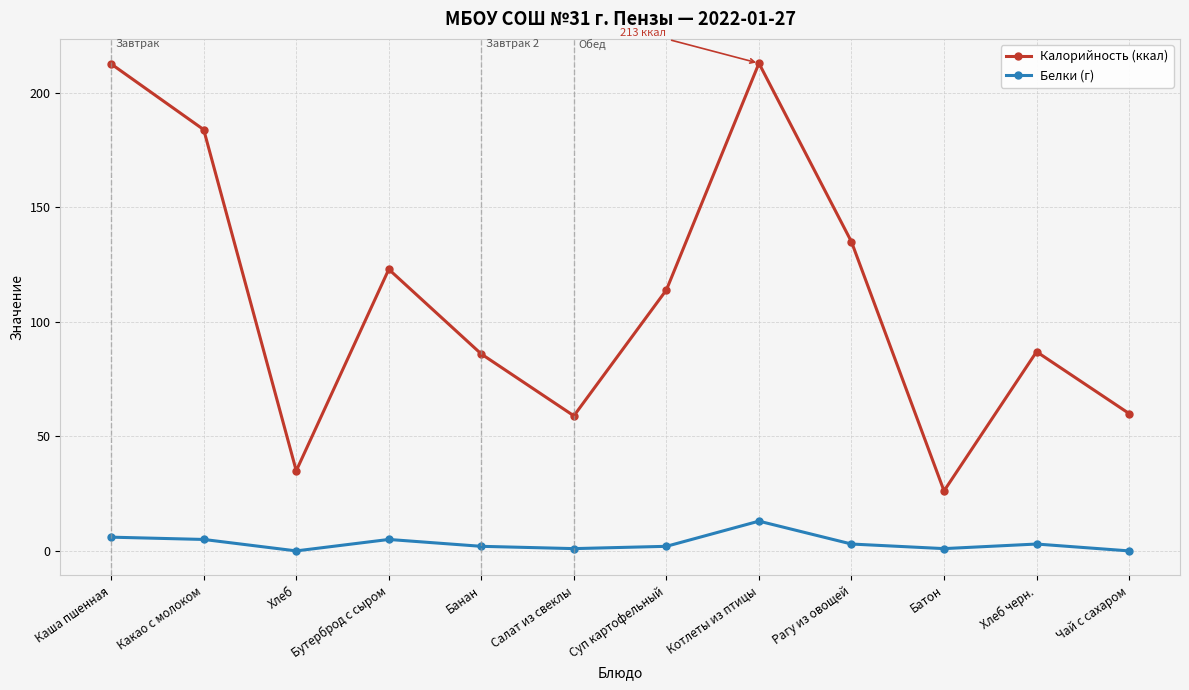

Rank the series by their maximum value, from lowest to highest.

Белки (г), Калорийность (ккал)